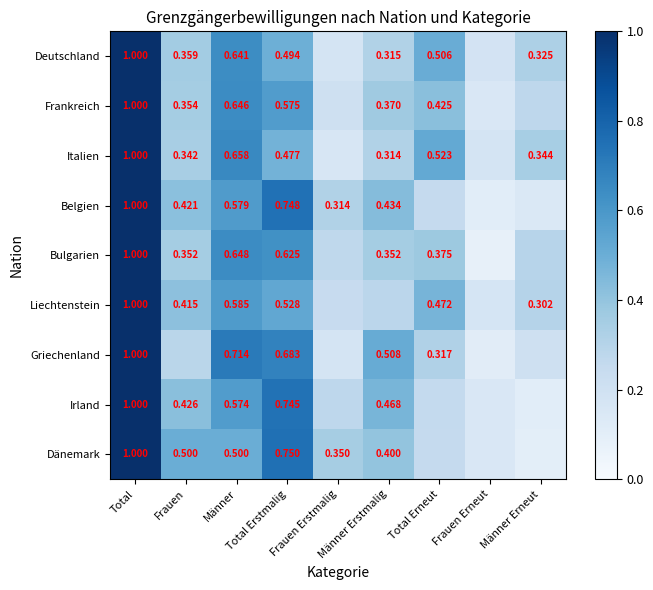

The Frankreich series shows 0.1 at Frauen Erneut. True or false?

False